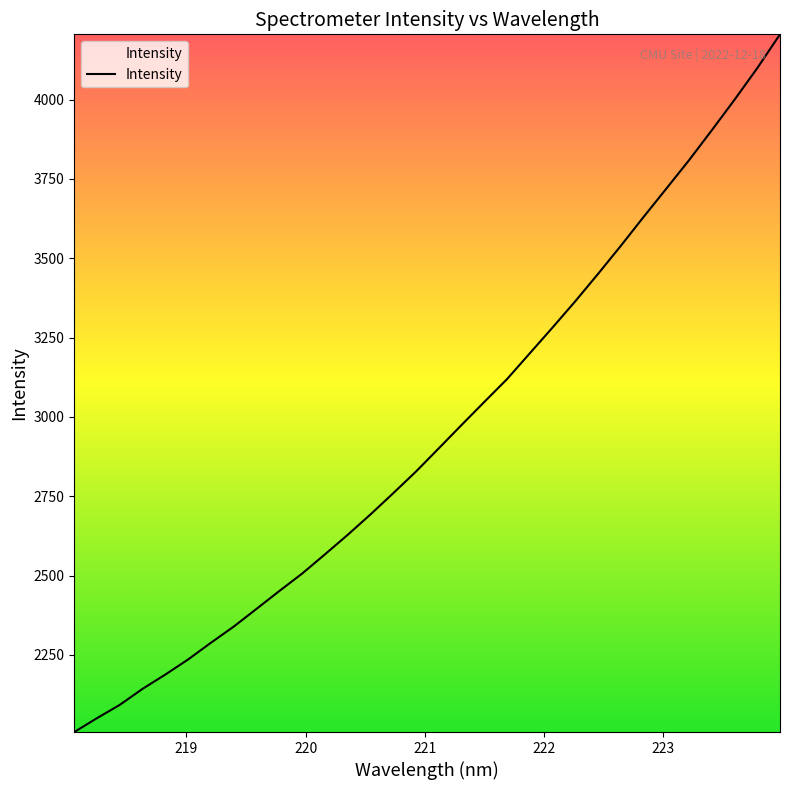

What is the greatest value displayed?

4205.5